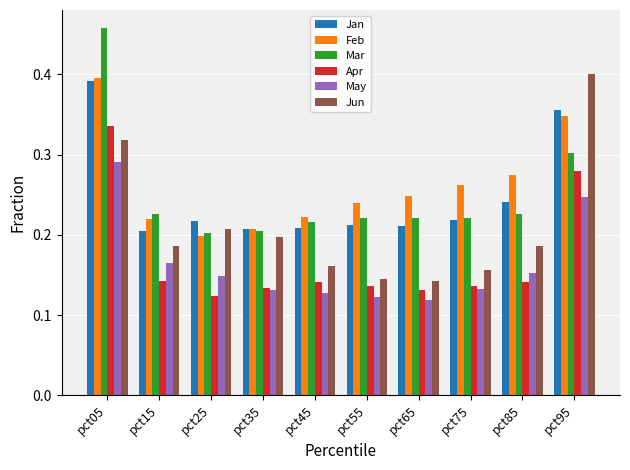

Between pct35 and pct75, which series saw the biggest shift?

Feb